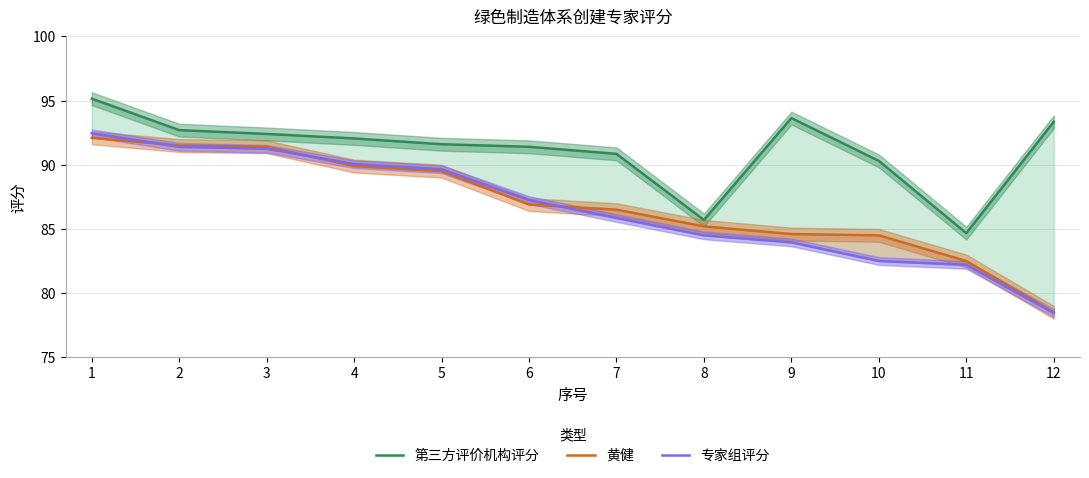

Which has a higher value, 12 or 8?

12